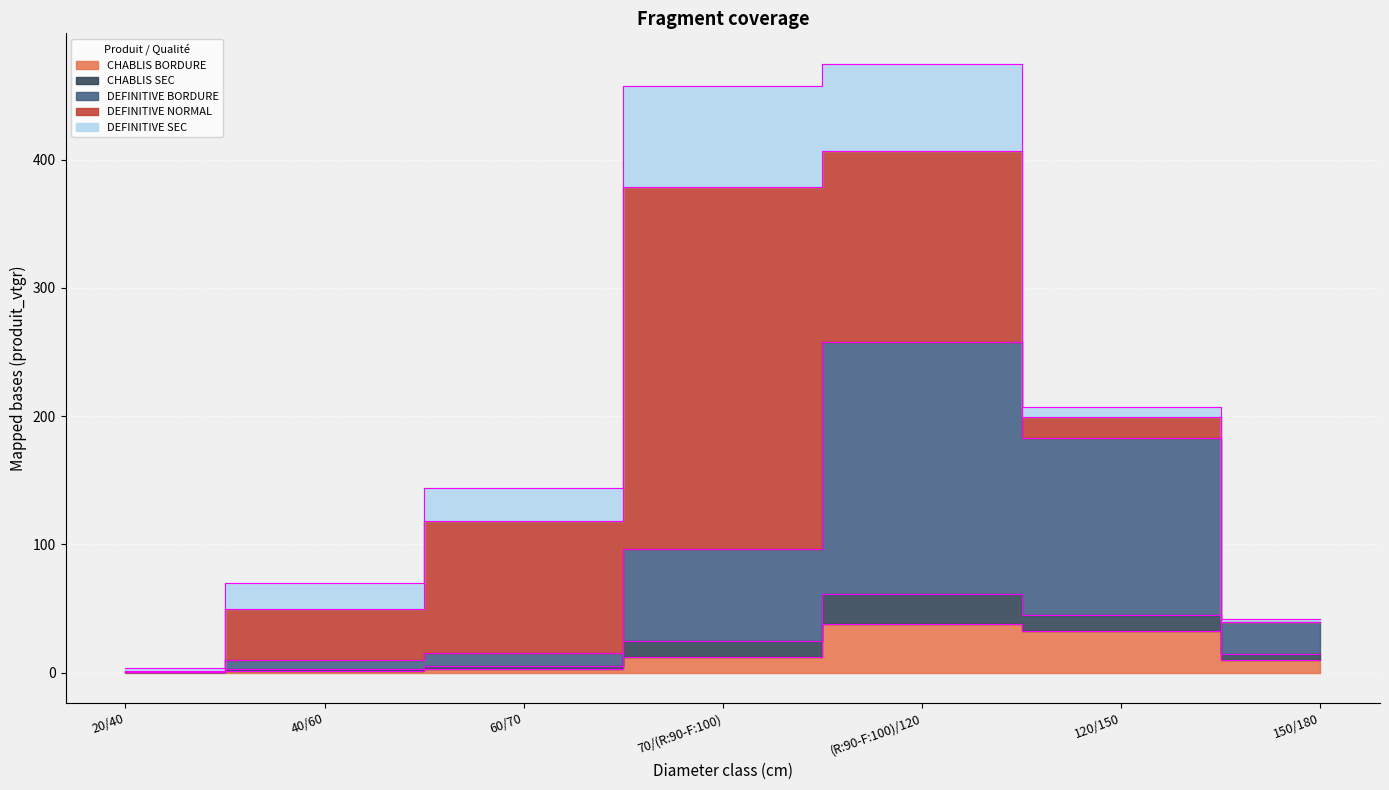

How many data points in DEFINITIVE BORDURE are above 24?

4